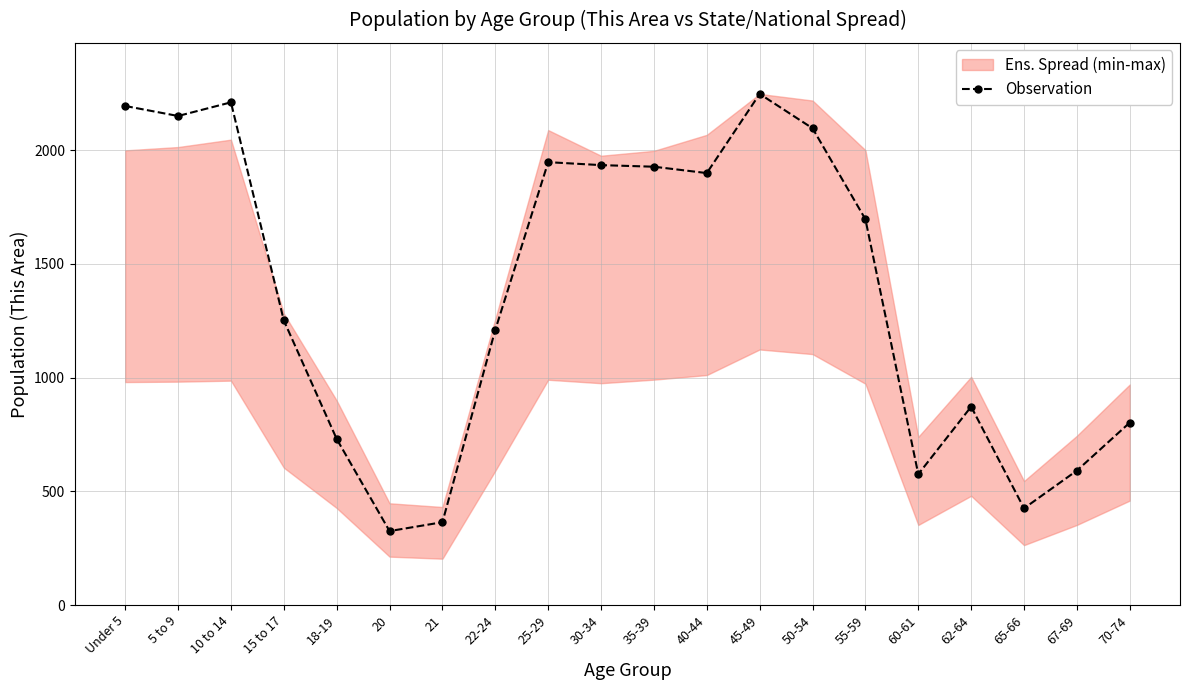

What position from the left is 35-39?

11